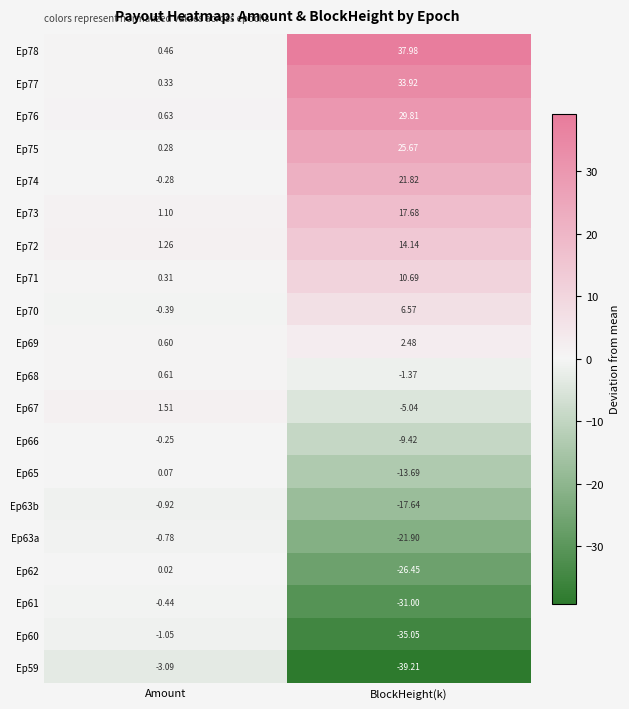

Where is Ep59 nearest to the value -21?

Amount